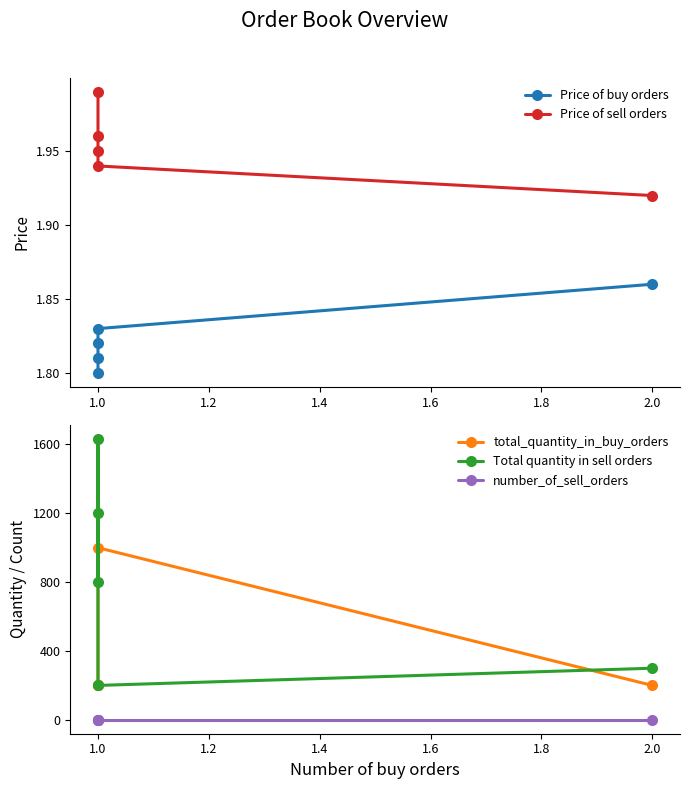

How many lines are shown in the chart?

5